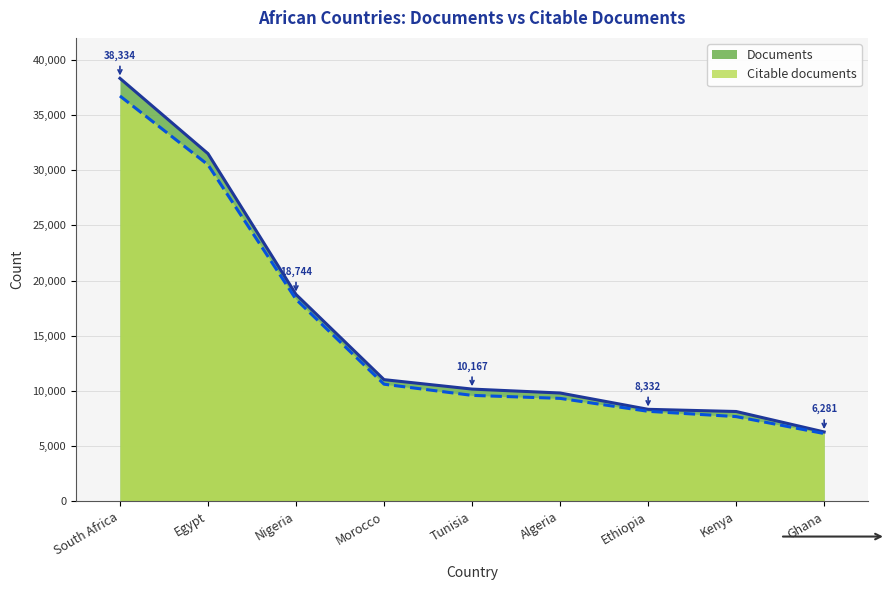

Does the chart have visible grid lines?

Yes